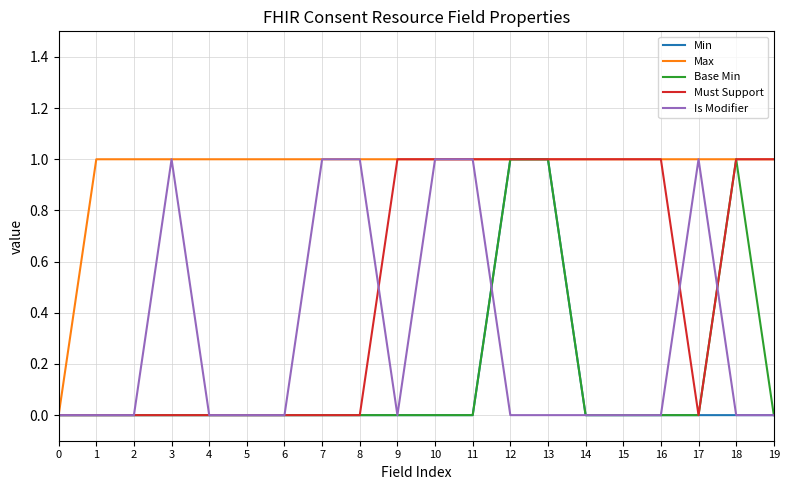

Does the chart display data point markers on the line(s)?

No